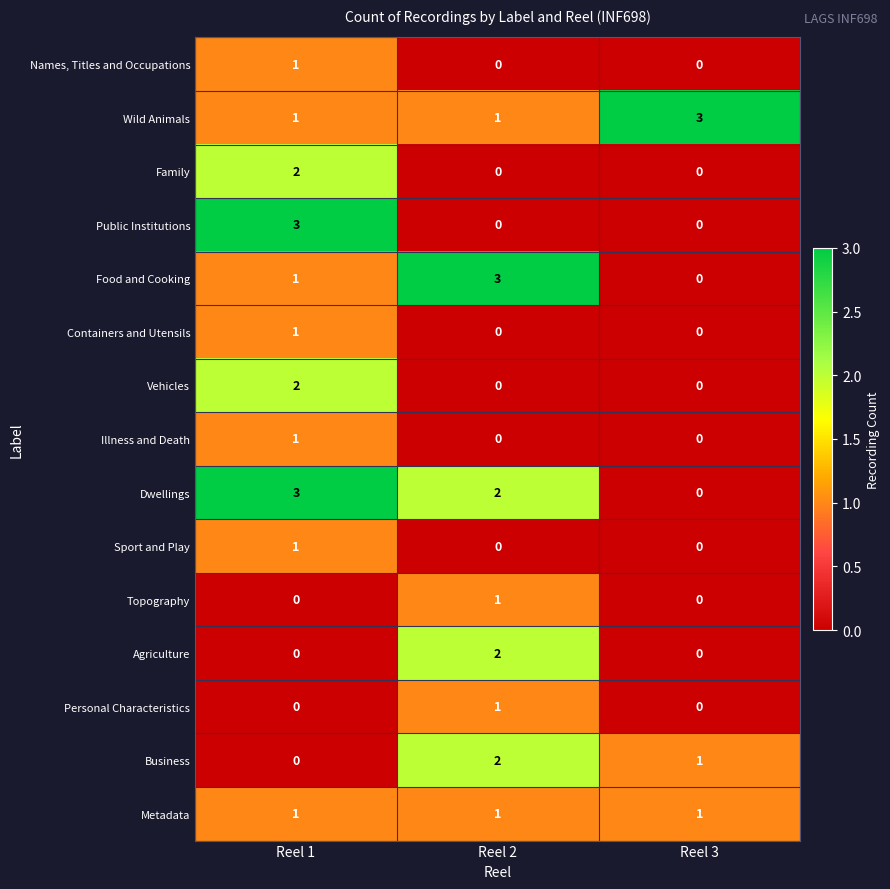

How many Family values are between 0 and 2?

3